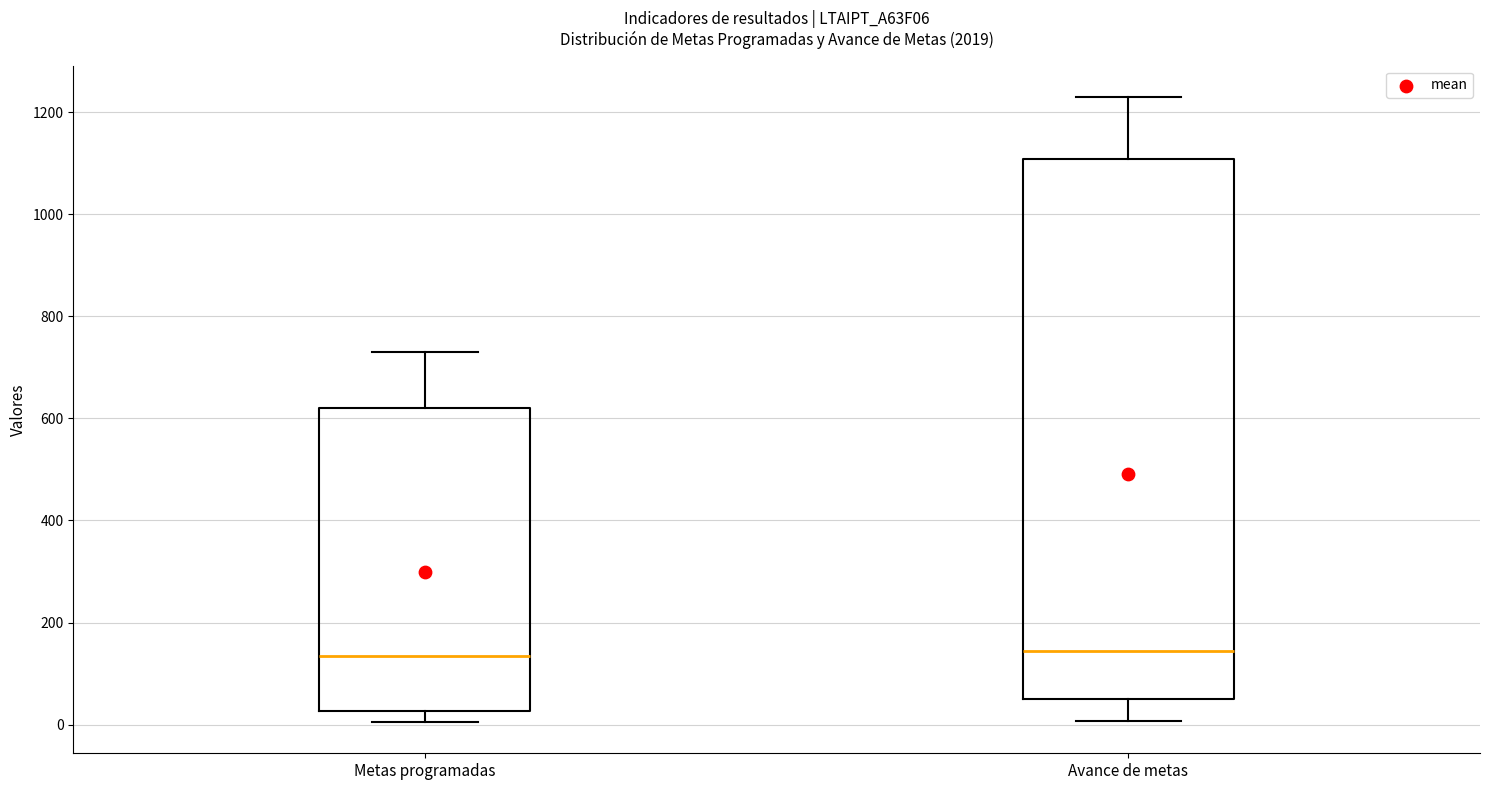

Reading left to right, transcribe this box plot: for each box, give where its median line is, the range the box spans, and where its two whiskers end, as read against the y-axis. The values are not printed on the chart, so give them approximately, as read against the axis.

Metas programadas: median 140, box 20 to 620, whiskers 0 to 740
Avance de metas: median 140, box 60 to 1100, whiskers 0 to 1240